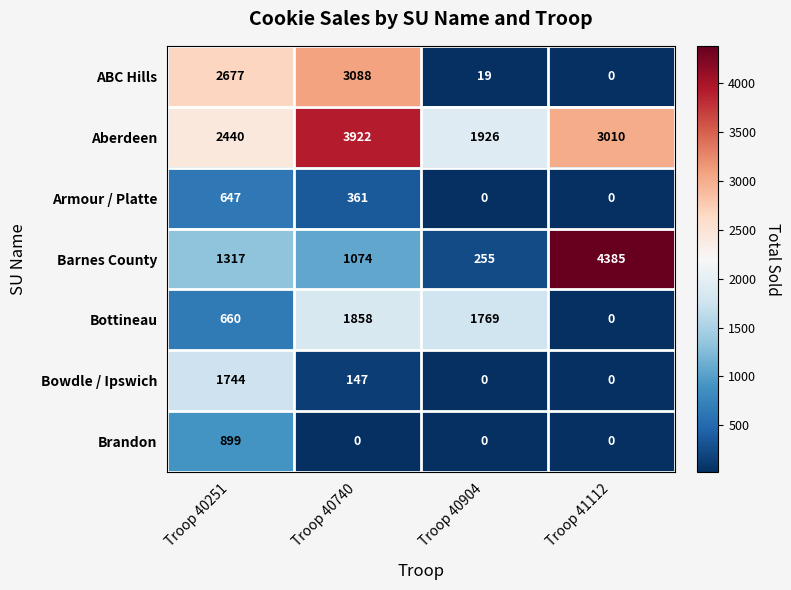

How many categories are shown in the chart?

4